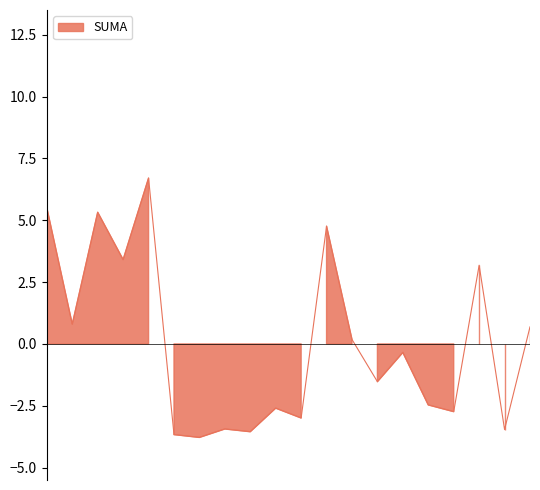

How many lines are shown in the chart?

1